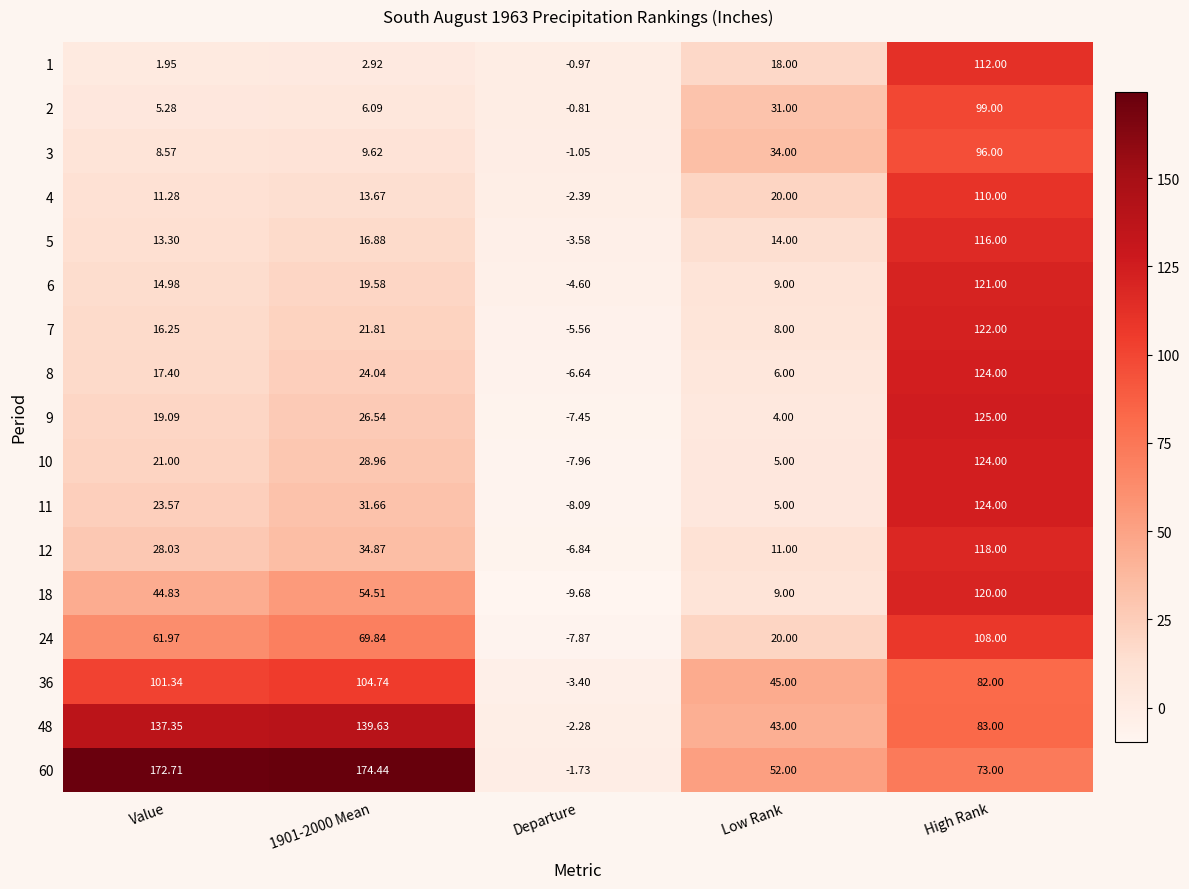

At which category does the chart reach its minimum across all series?

Departure